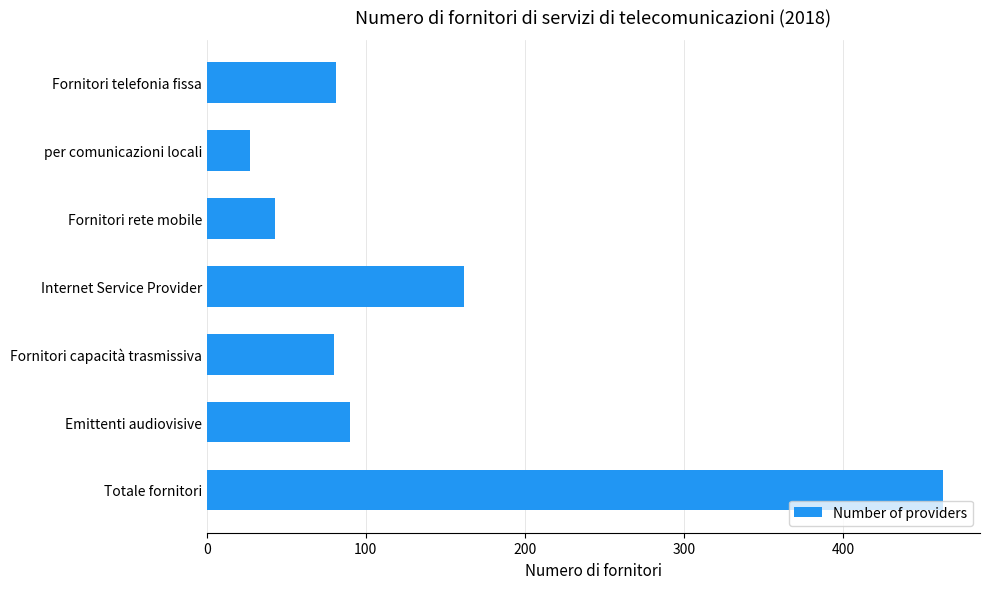

The chart shows a value of 46 at Emittenti audiovisive. True or false?

False